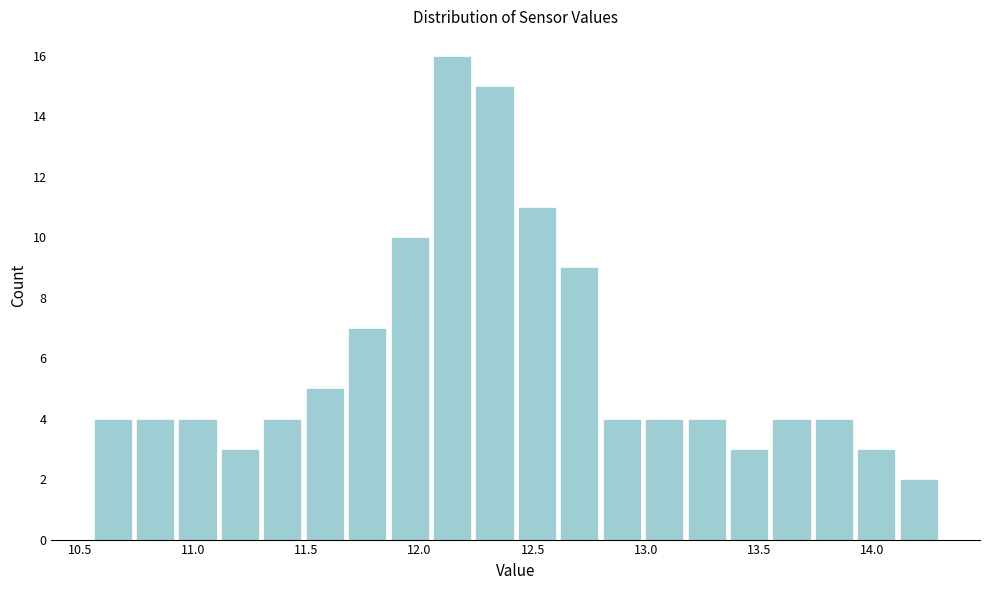

Around what value on the x-axis is the tallest bar? Give the approximate position of its centre, as read against the axis.

12.15